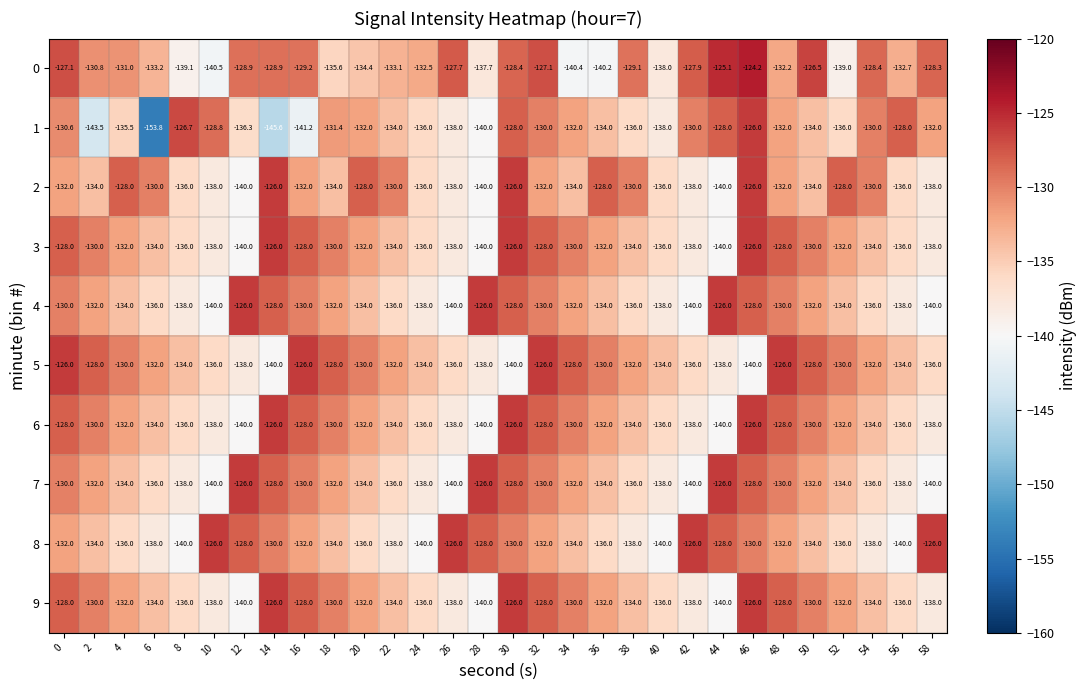

What is the sum of all 7 values?

-4002.0